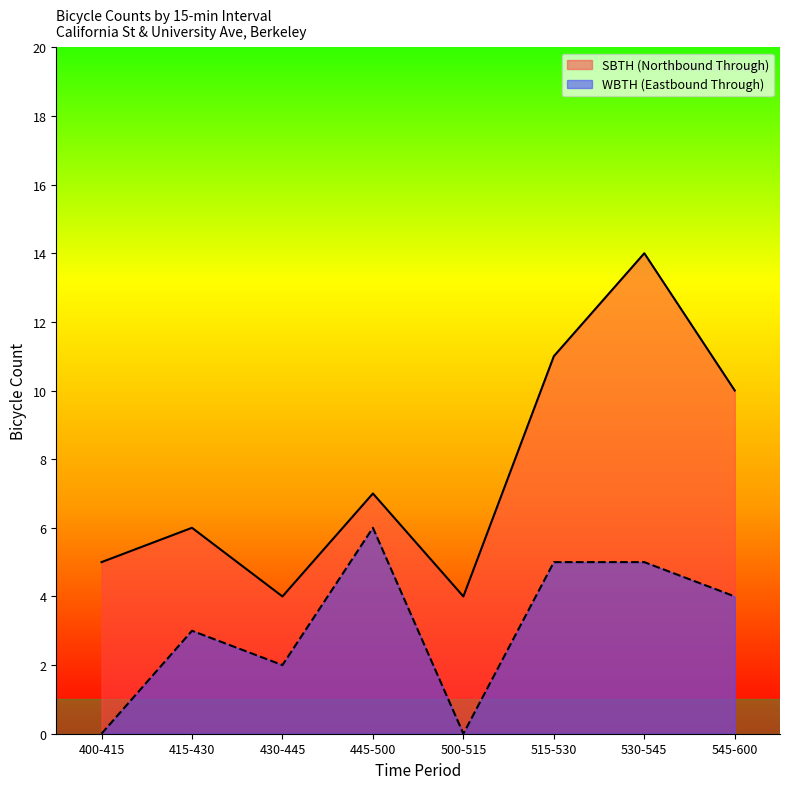

At which category does SBTH (Northbound Through) reach its first local peak?

415-430